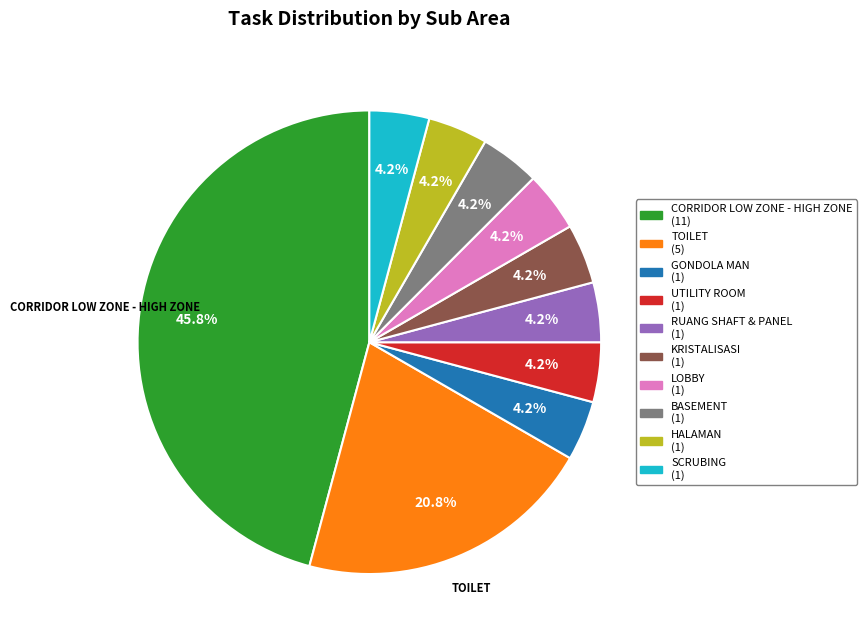

Is there a majority slice in this chart?

No